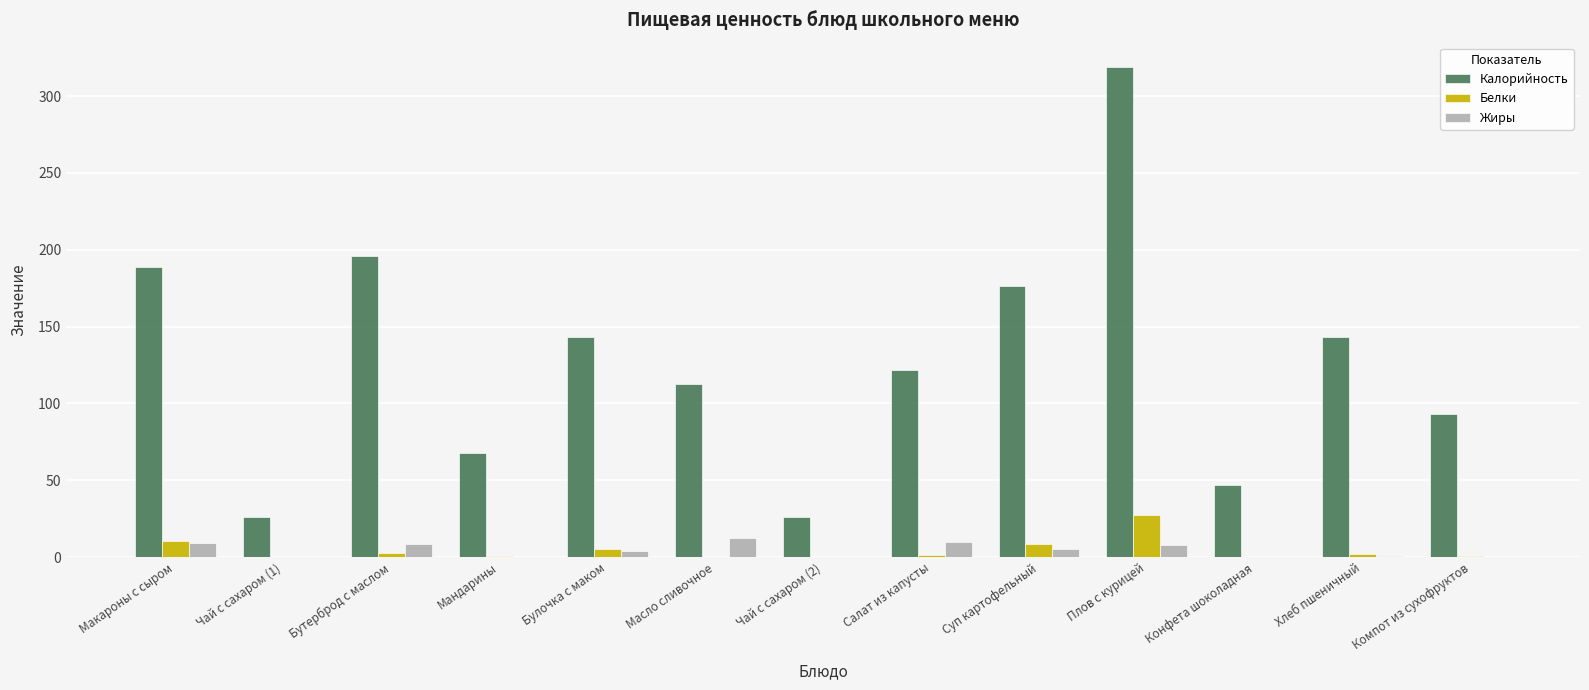

What is the greatest value displayed?

318.8